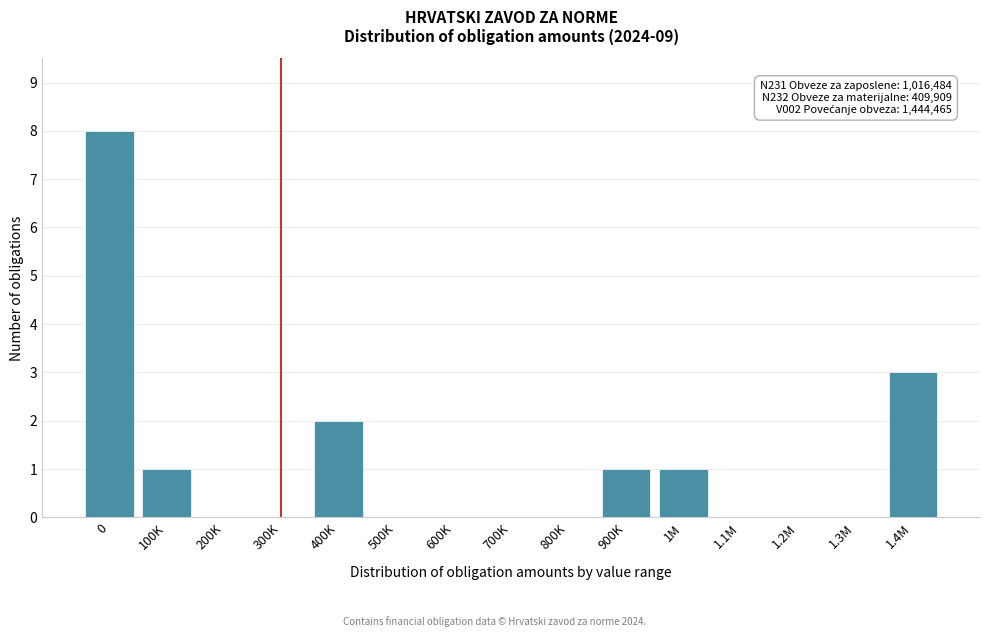

Reading left to right, extract all data points from this chart.

0=8	100K=1	200K=0	300K=0	400K=2	500K=0	600K=0	700K=0	800K=0	900K=1	1M=1	1.1M=0	1.2M=0	1.3M=0	1.4M=3